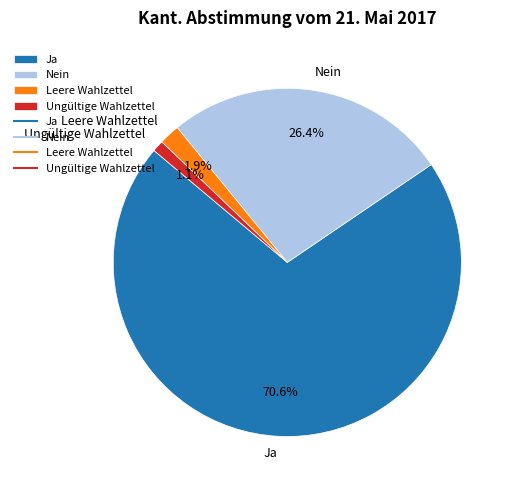

To the nearest percent, what is the difference between the Leere Wahlzettel and Ungültige Wahlzettel slice percentages?

1%